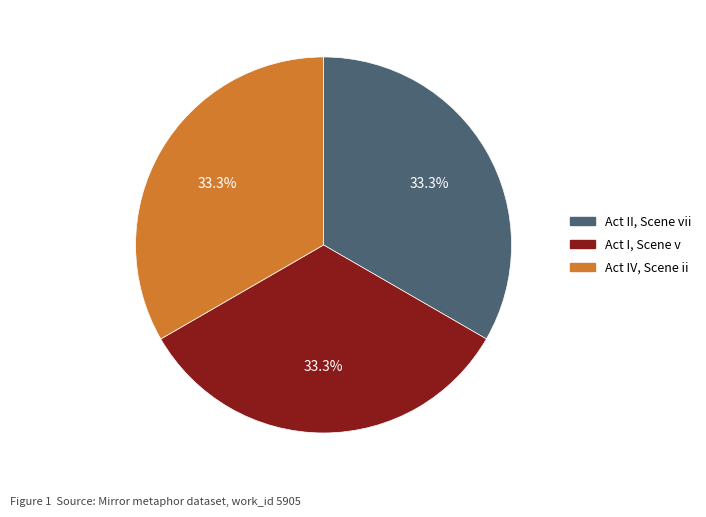

Approximately how many times larger is the value at Act I, Scene v compared to Act IV, Scene ii?

1.0